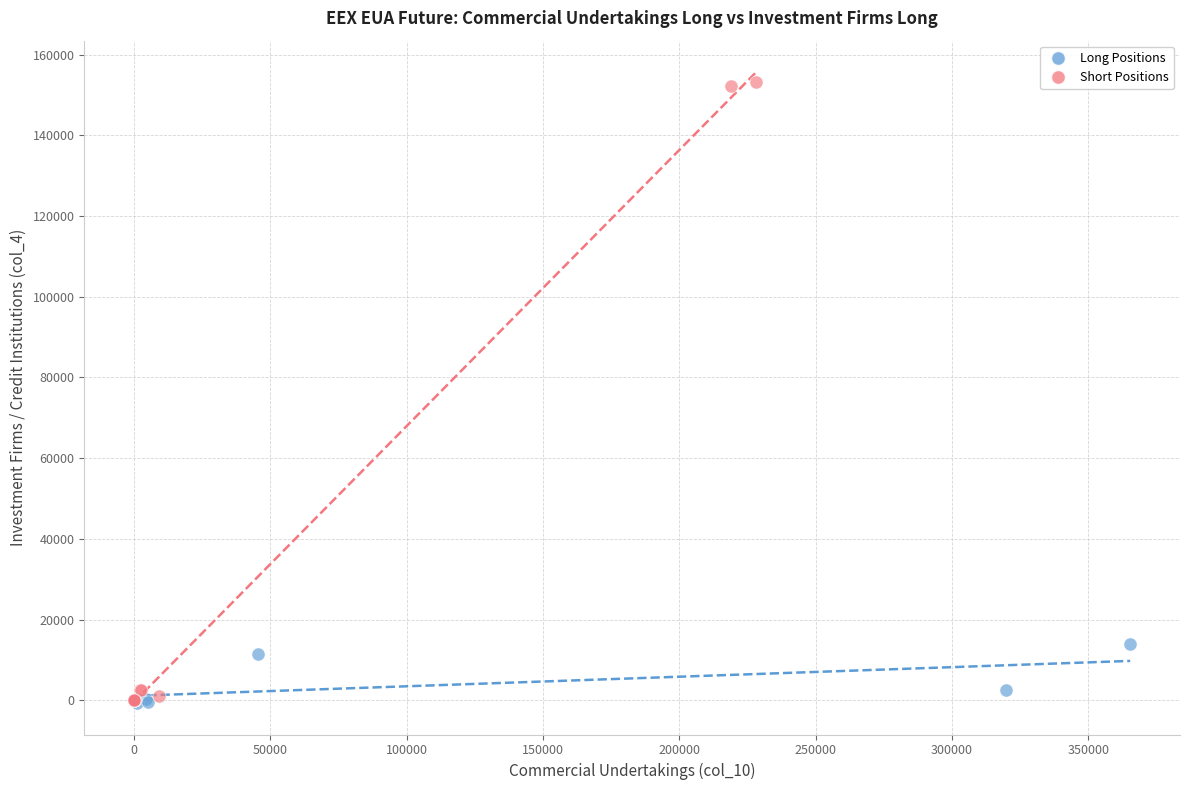

Which series has the largest Y range (max minus min)?

Short Positions